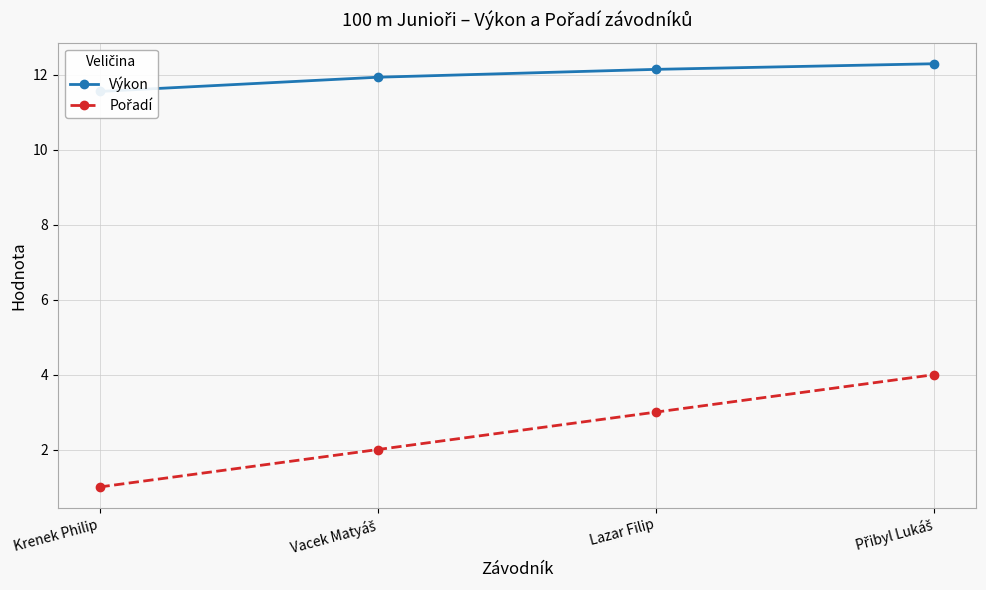

What is the lowest value of the Výkon series?

11.6